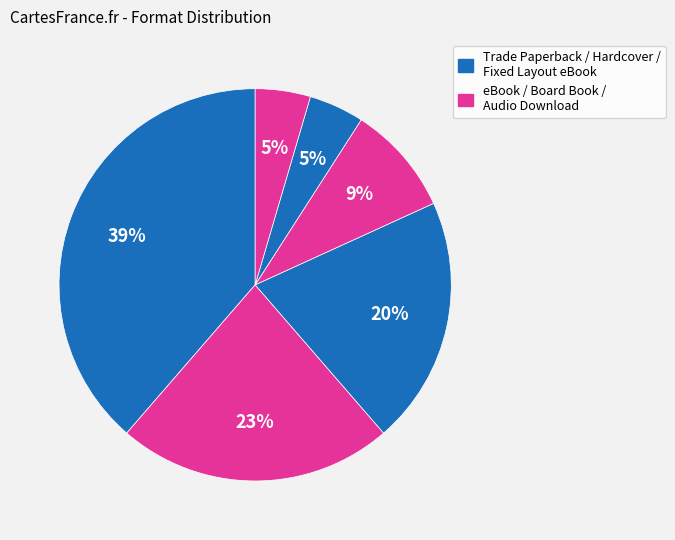

Rank the categories by value from lowest to highest.

Fixed Layout eBook, Audio Download, Board Book, Hardcover, eBook, Trade Paperback